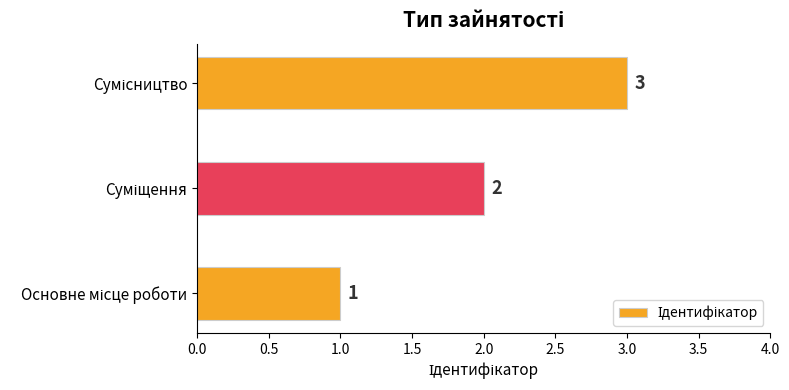

Are the bars grouped side by side (vs. stacked)?

No